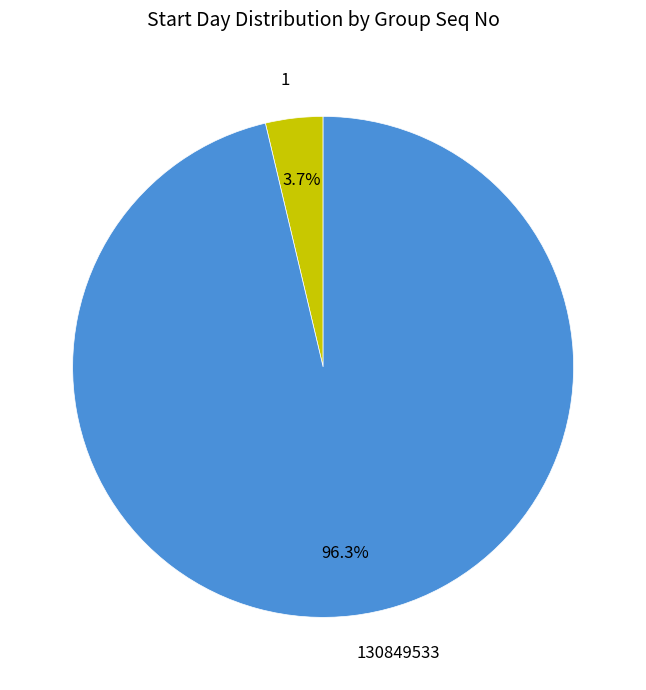

Does 130849533 account for over 50% of the chart?

Yes